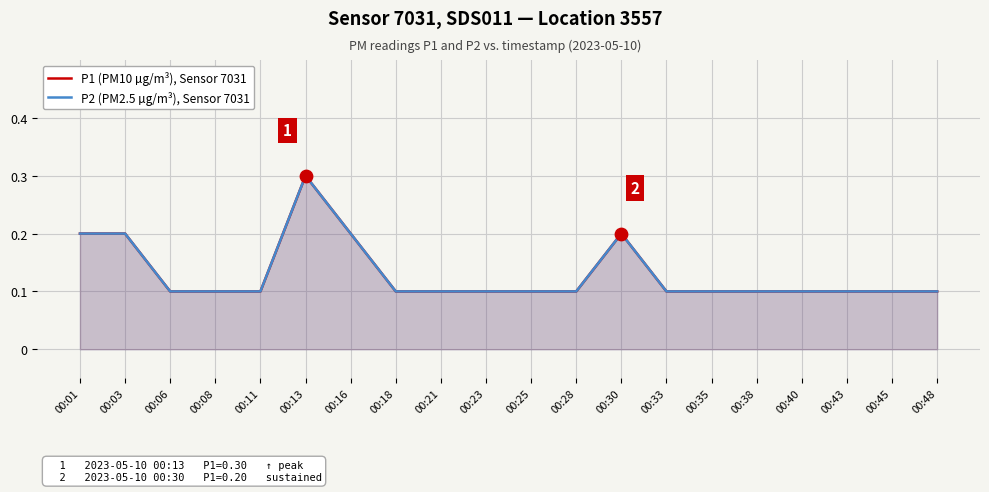

At how many categories does at least one series exceed 0?

20